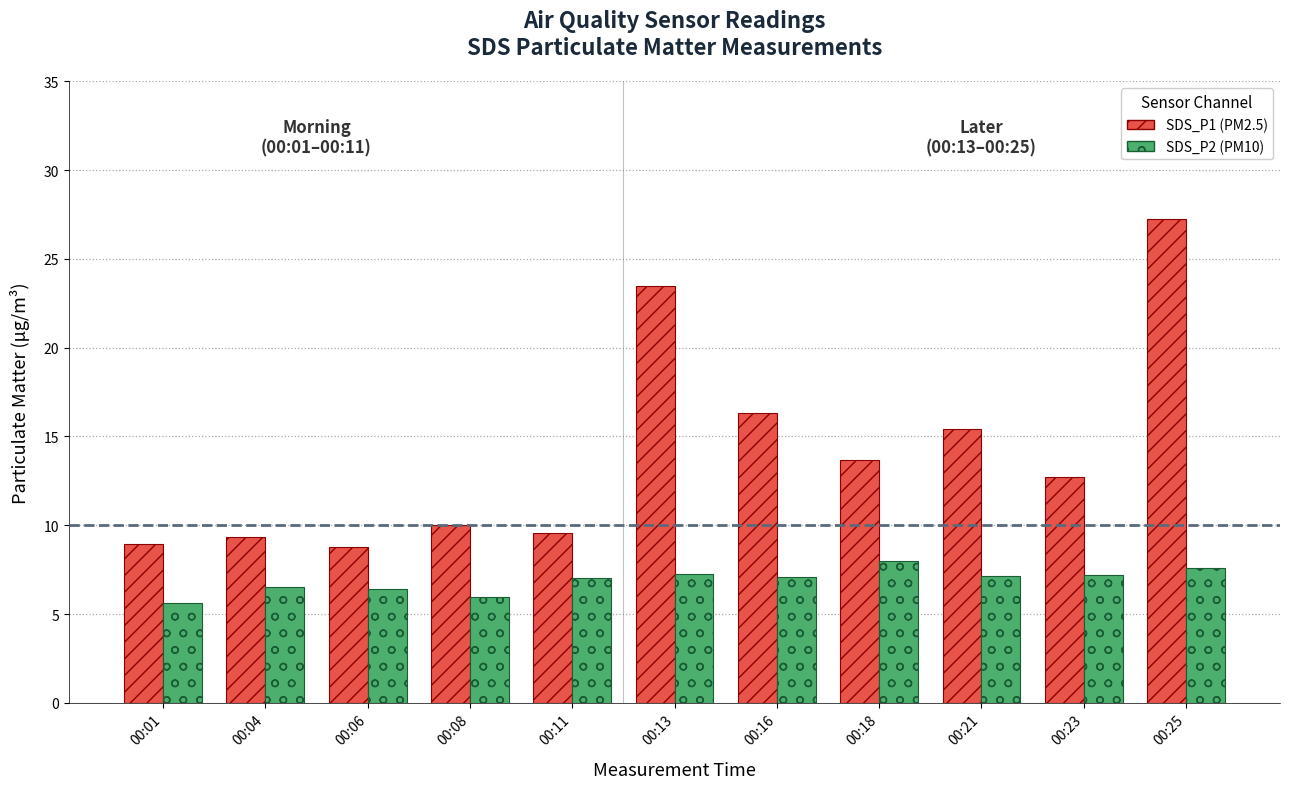

What is the maximum value shown in the chart?

27.3